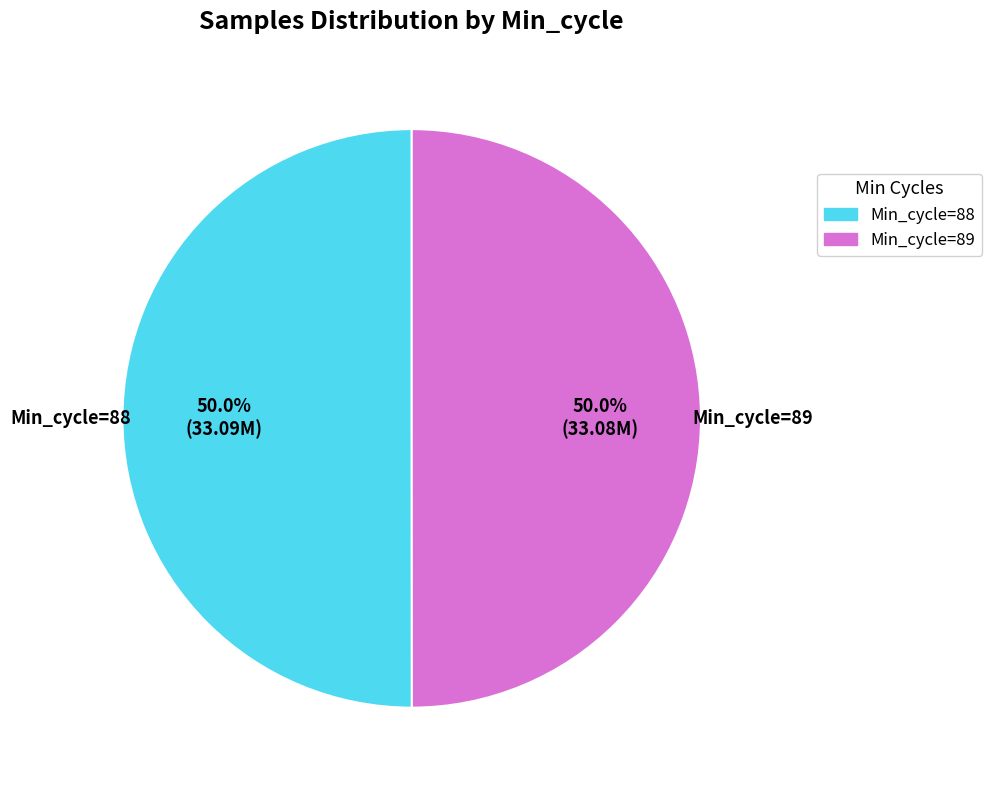

How many slices are in this pie chart?

2